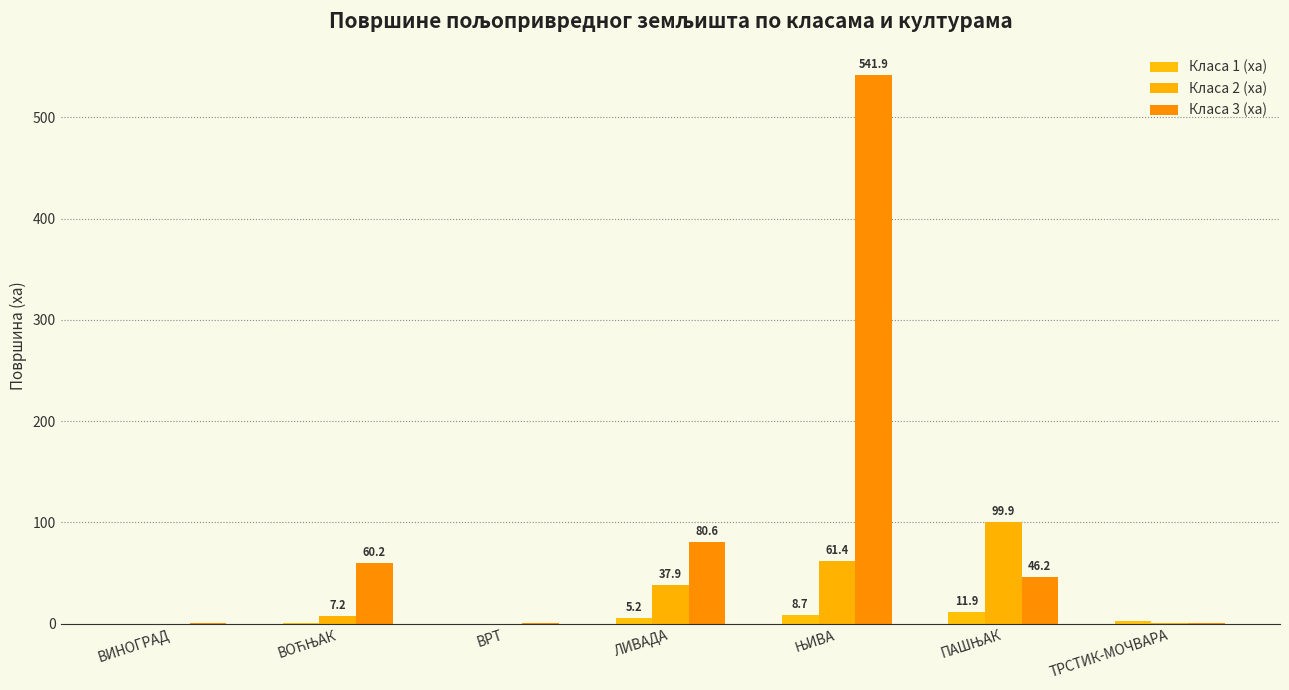

What is the label of the 5th bar from the right?

ВРТ